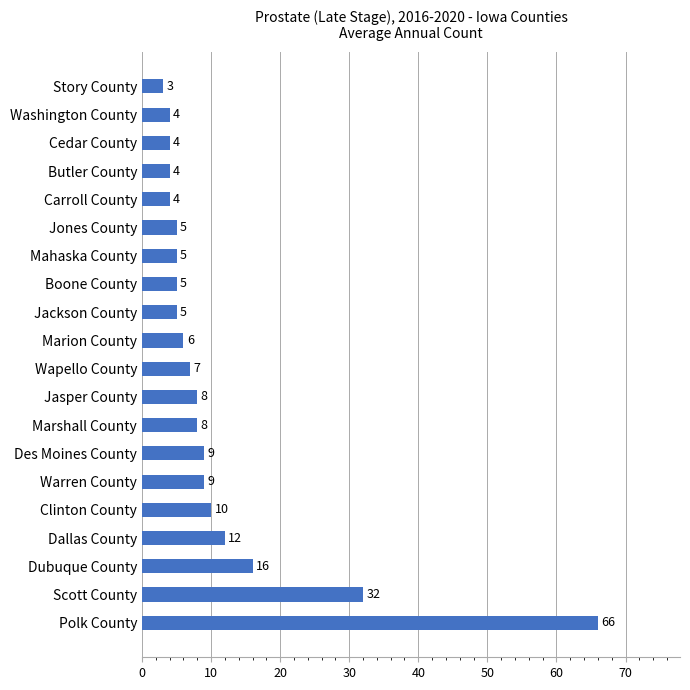

What is the sum of all values?

222